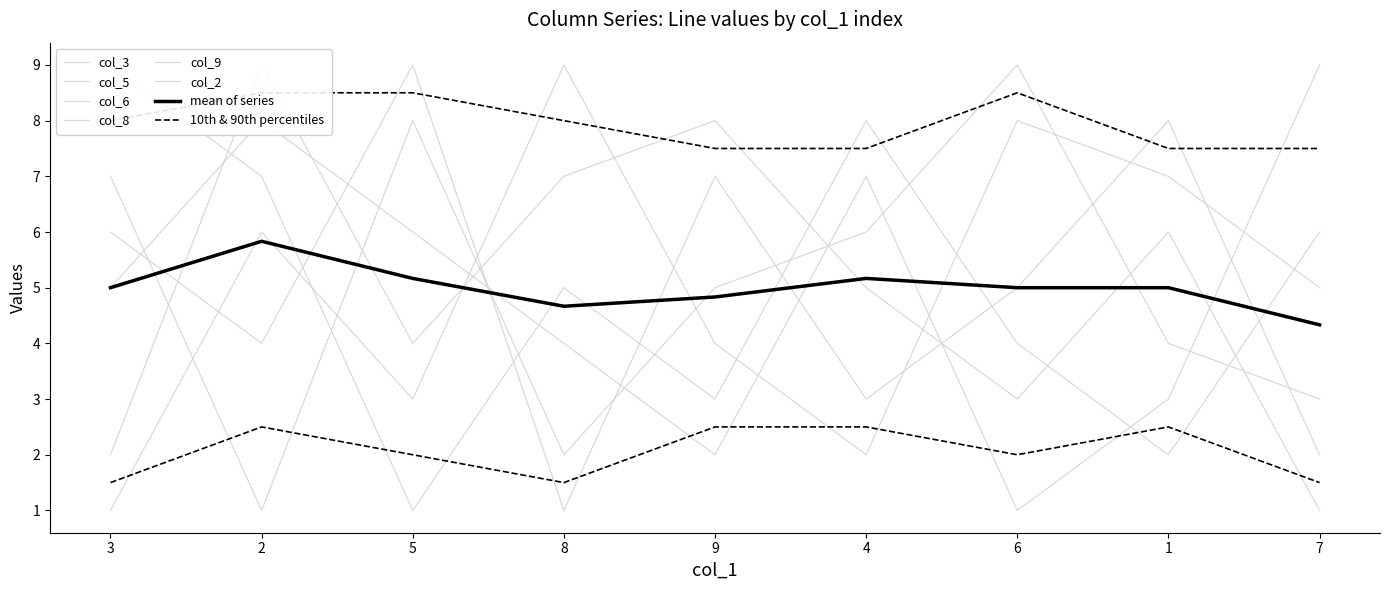

What is the smallest value displayed?

1